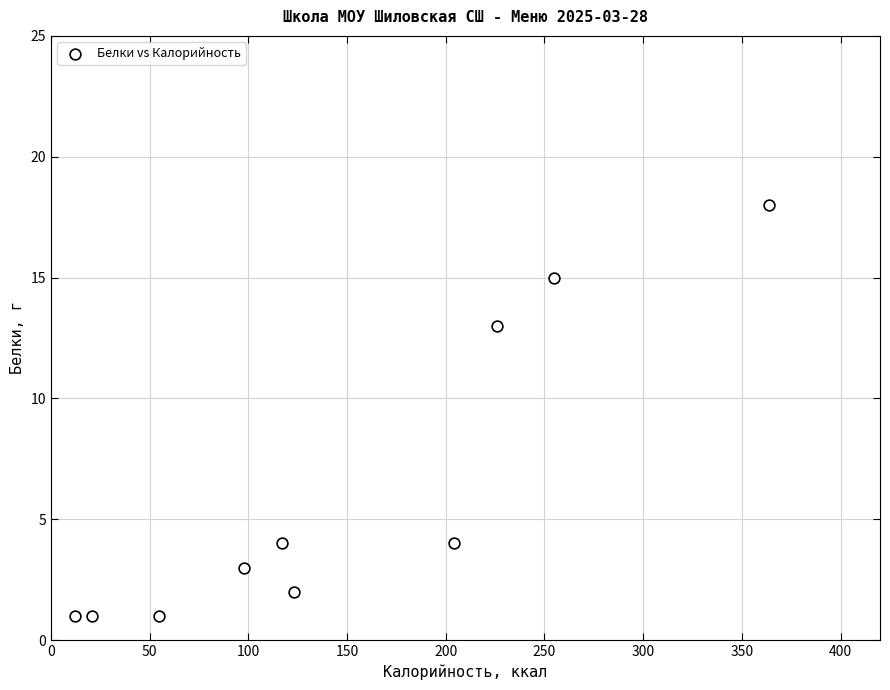

What is the range of Y values (max minus min)?

17